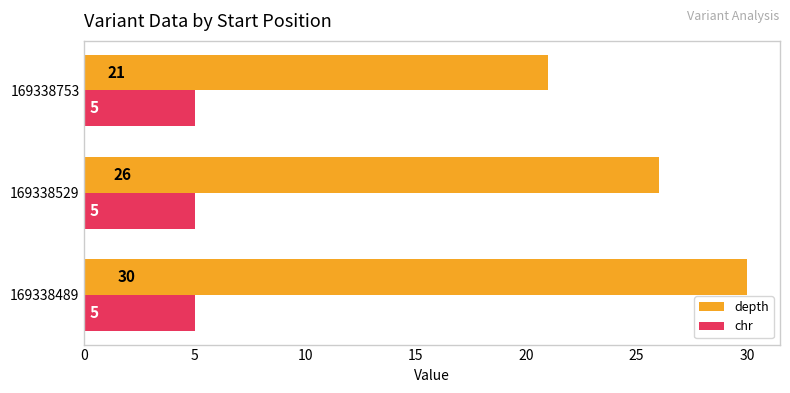

What is the greatest value displayed?

30